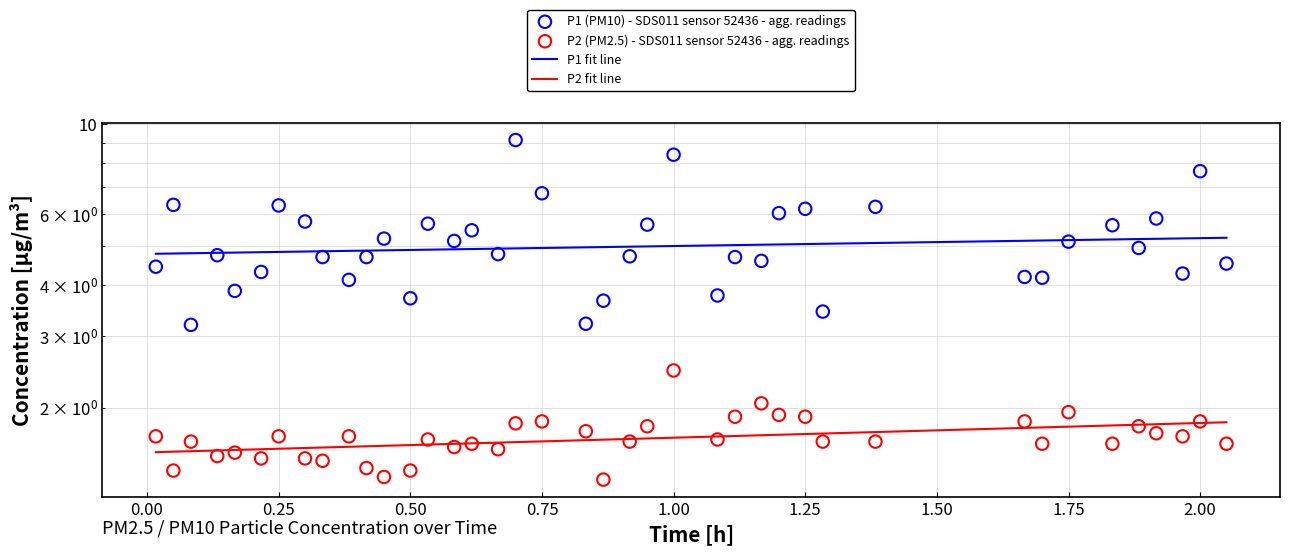

Is the value of P2 at 23 greater than the value of P1 at 1.00?

No